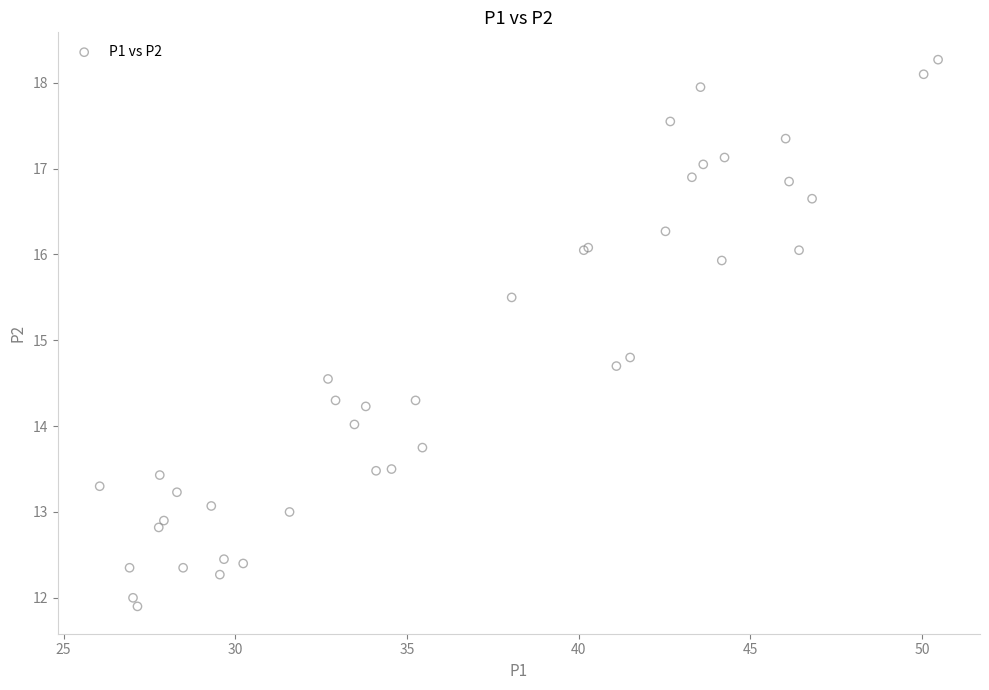

What Y value in the scatter plot is closest to 15?

14.8